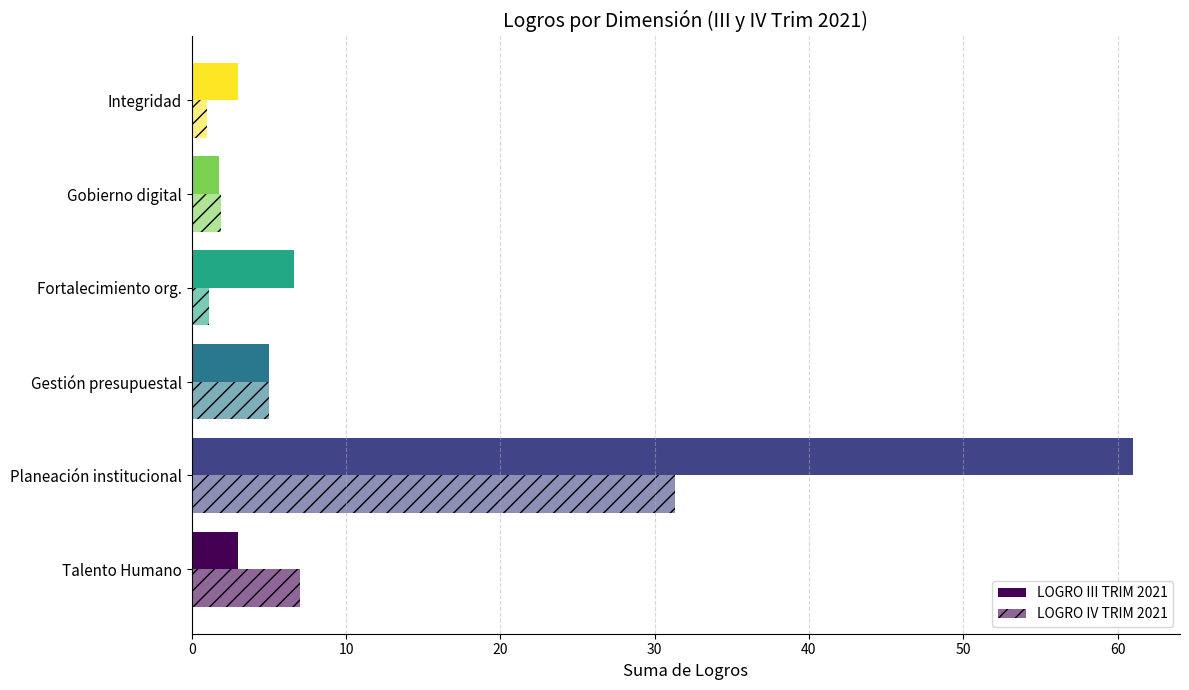

Count the number of data series in this chart.

2